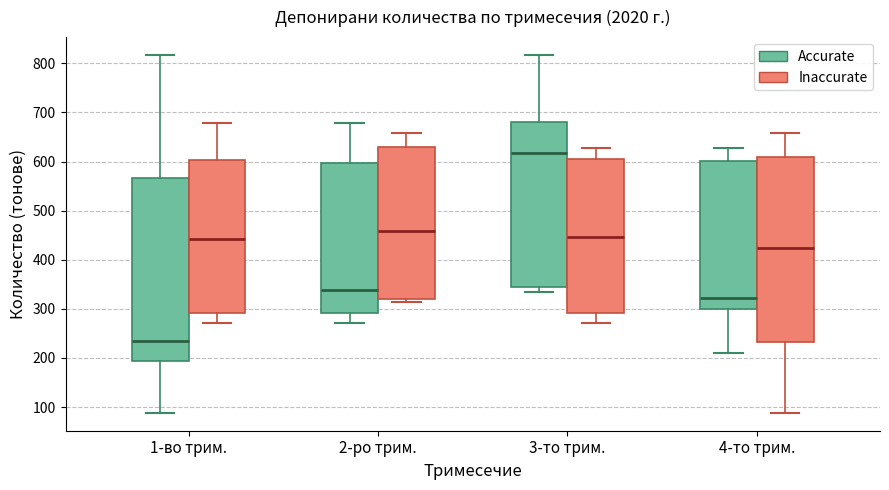

Reading left to right, transcribe this box plot: for each box, give where its median line is, the range the box spans, and where its two whiskers end, as read against the y-axis. The values are not printed on the chart, so give them approximately, as read against the axis.

1-во трим. (Accurate): median 230, box 190 to 570, whiskers 90 to 820
1-во трим. (Inaccurate): median 440, box 290 to 600, whiskers 270 to 680
2-ро трим. (Accurate): median 340, box 290 to 600, whiskers 270 to 680
2-ро трим. (Inaccurate): median 460, box 320 to 630, whiskers 310 to 660
3-то трим. (Accurate): median 620, box 340 to 680, whiskers 330 to 820
3-то трим. (Inaccurate): median 450, box 290 to 610, whiskers 270 to 630
4-то трим. (Accurate): median 320, box 300 to 600, whiskers 210 to 630
4-то трим. (Inaccurate): median 420, box 230 to 610, whiskers 90 to 660